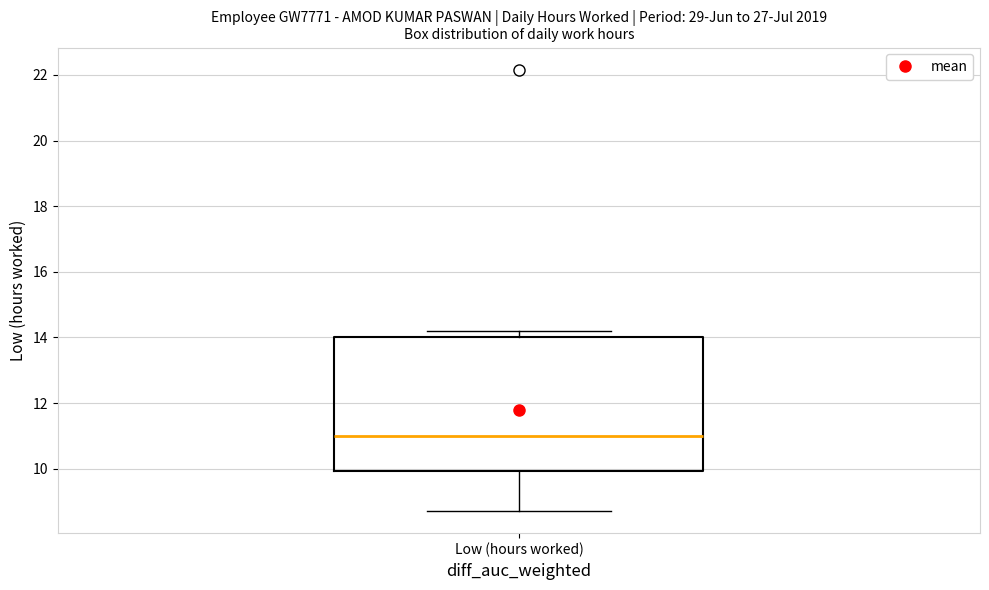

Where is the lower edge of the box for Low (hours worked) on the y-axis? The values are not printed on the chart, so give them approximately, as read against the axis.

10.0